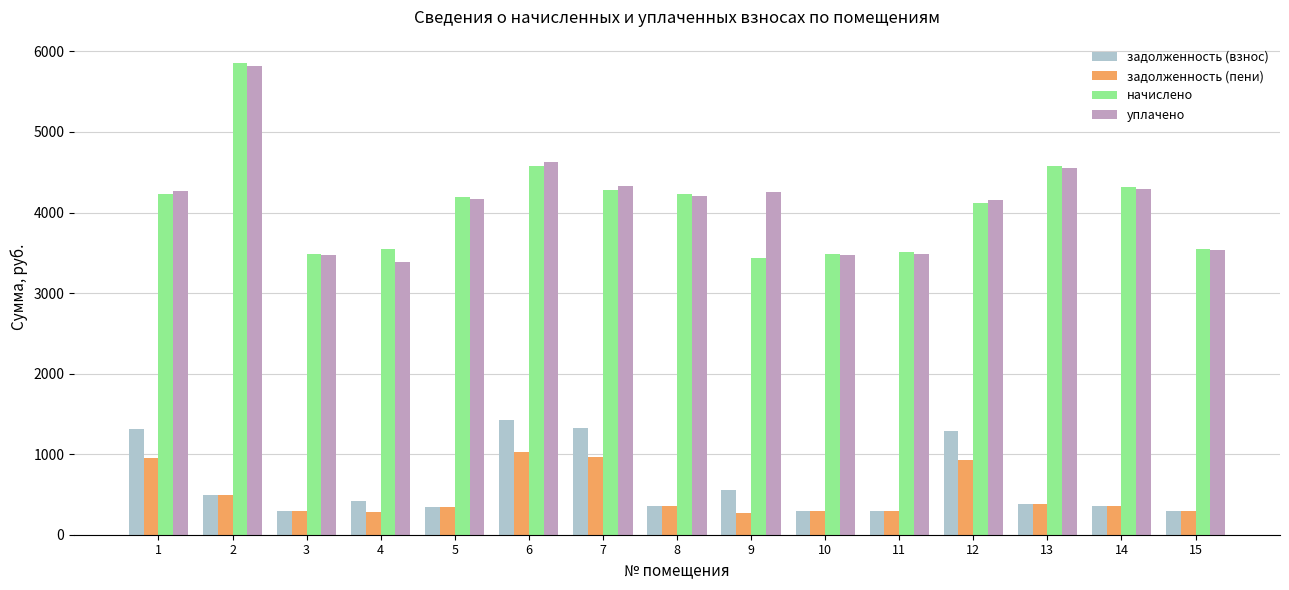

Count the number of data series in this chart.

4